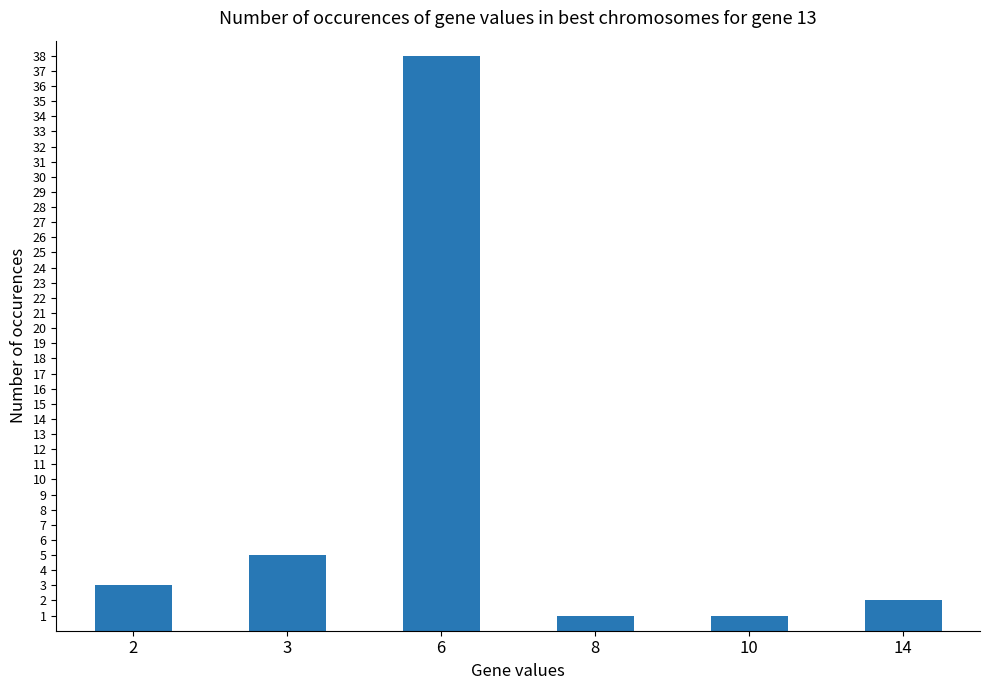

What is the smallest value displayed?

1